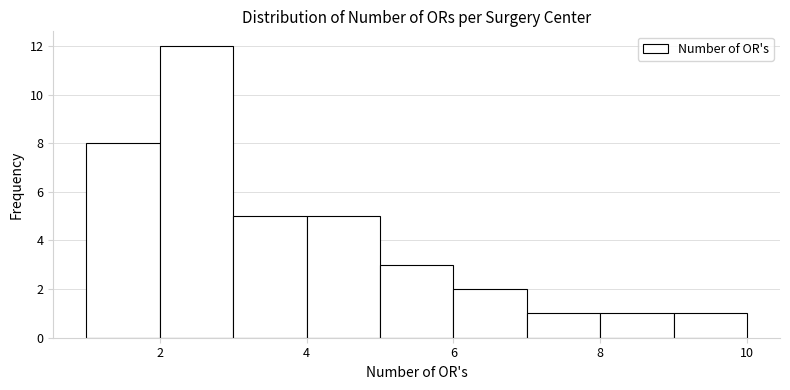

Over which range of the x-axis is the bar tallest?

2 to 3